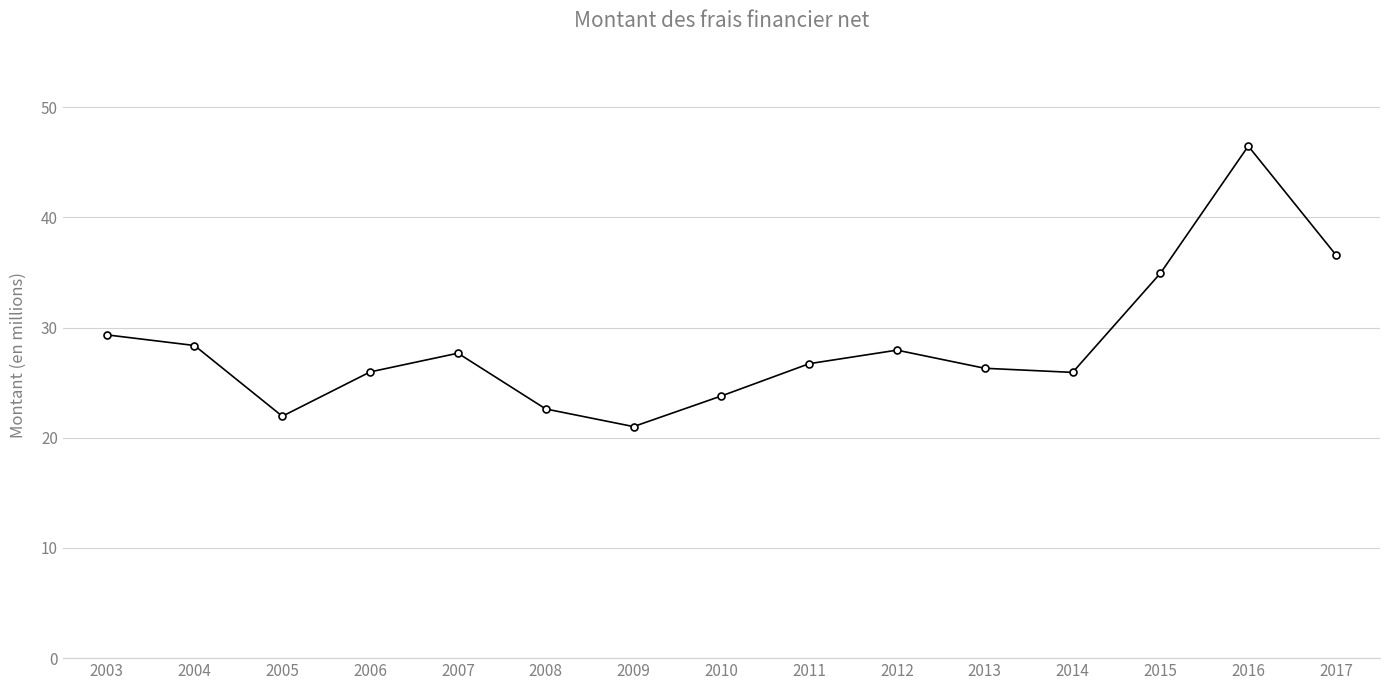

How many interior local valleys (lower than both neighbors) does the data have?

3